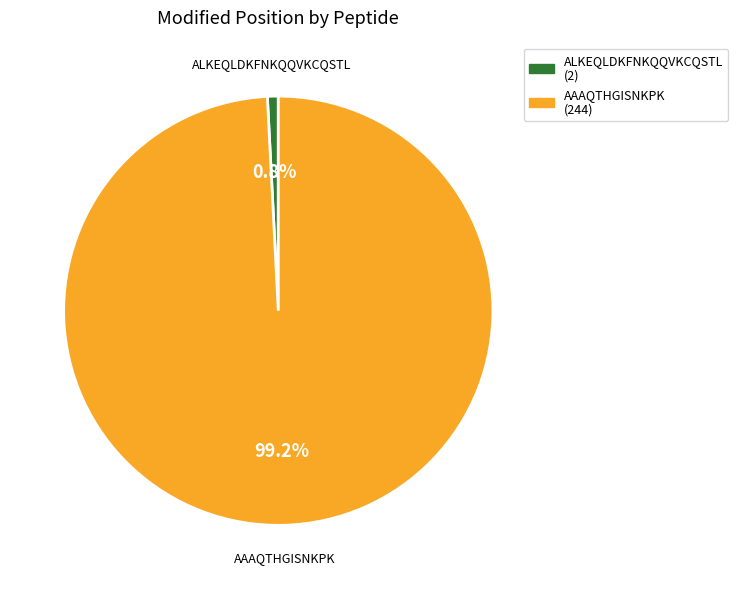

How many segments does this pie chart have?

2